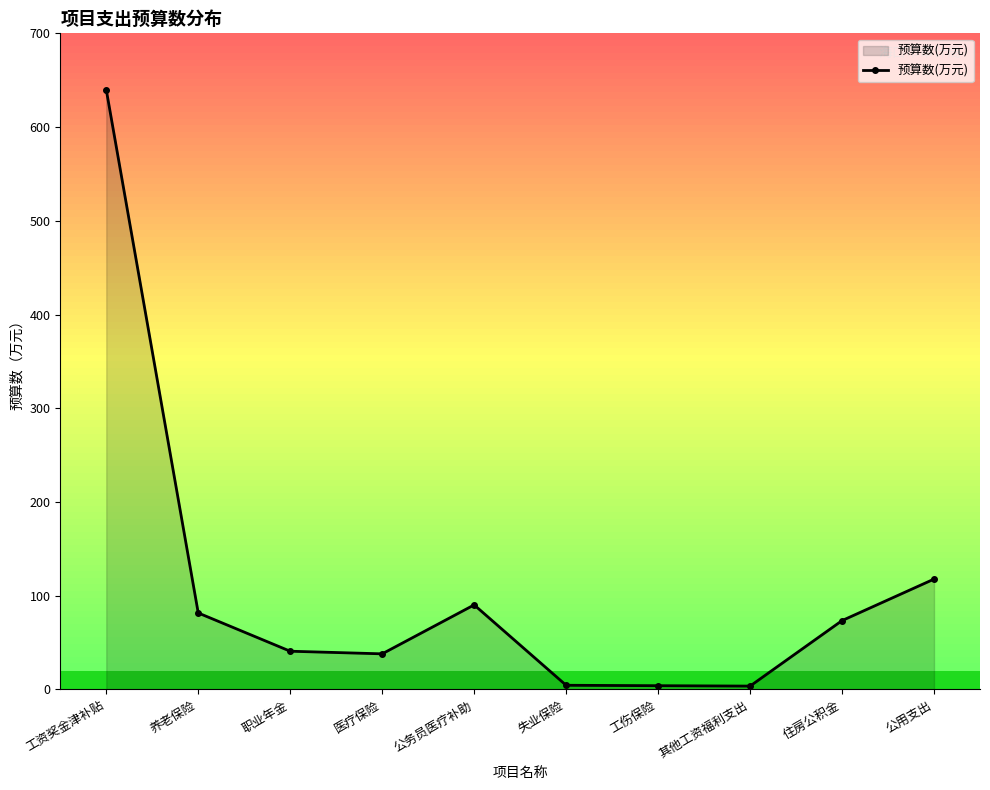

Where is the first local maximum?

公务员医疗补助